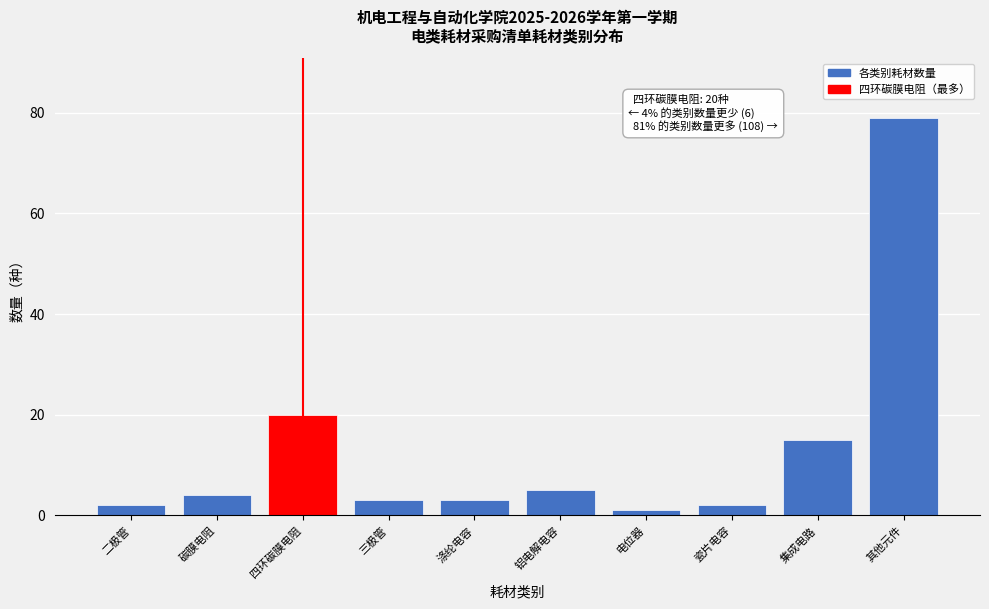

Reading left to right, extract all data points from this chart.

二极管=2	碳膜电阻=4	四环碳膜电阻=20	三极管=3	涤纶电容=3	铝电解电容=5	电位器=1	瓷片电容=2	集成电路=15	其他元件=79